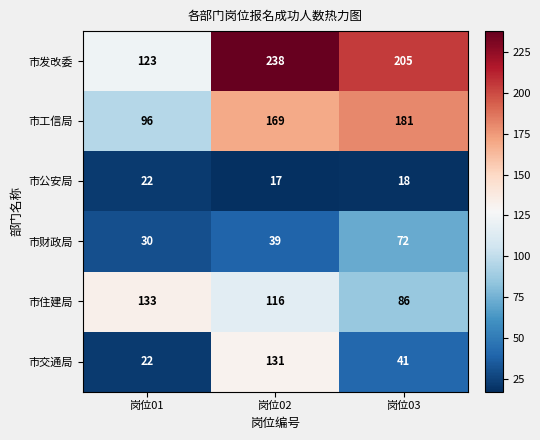

Is it true that 市工信局 equals 181 at 岗位03?

True